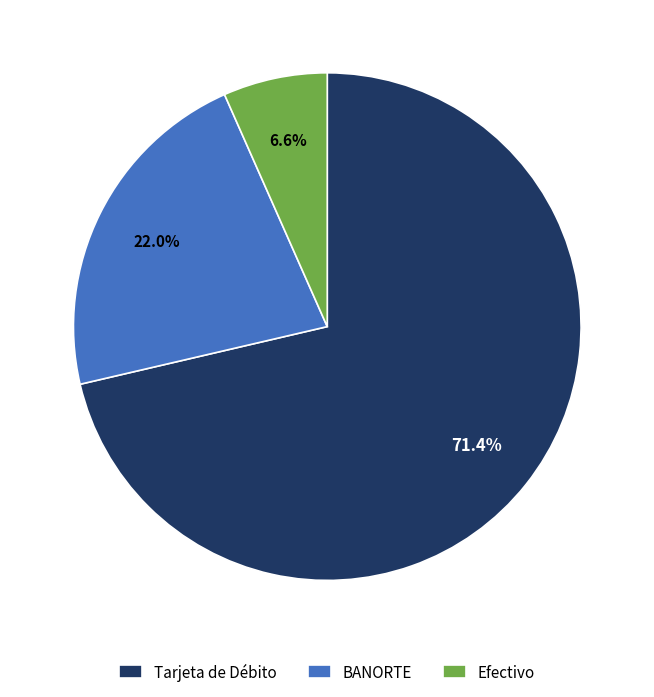

To the nearest percent, what portion does Tarjeta de Débito represent?

71%